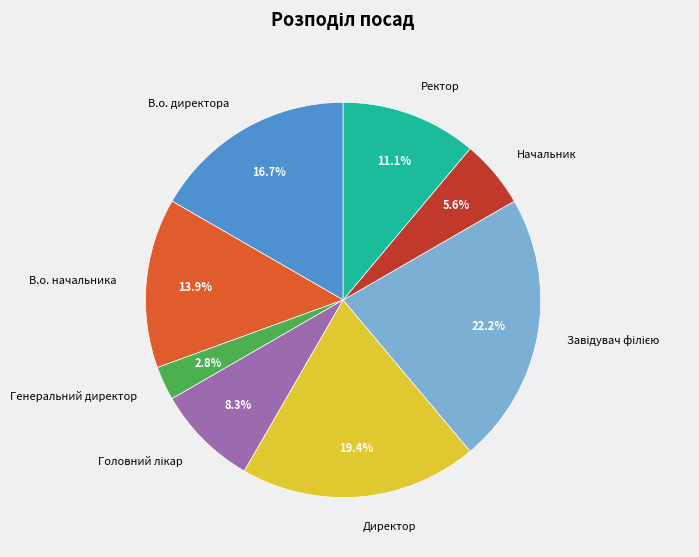

To the nearest percent, what percentage of the pie is В.о. начальника?

14%